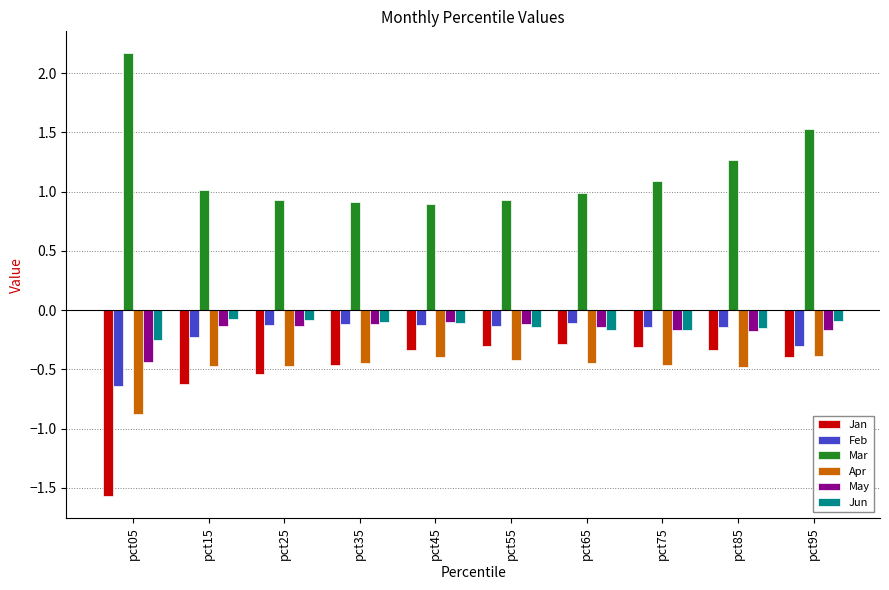

Which series has the largest total across all categories?

Mar